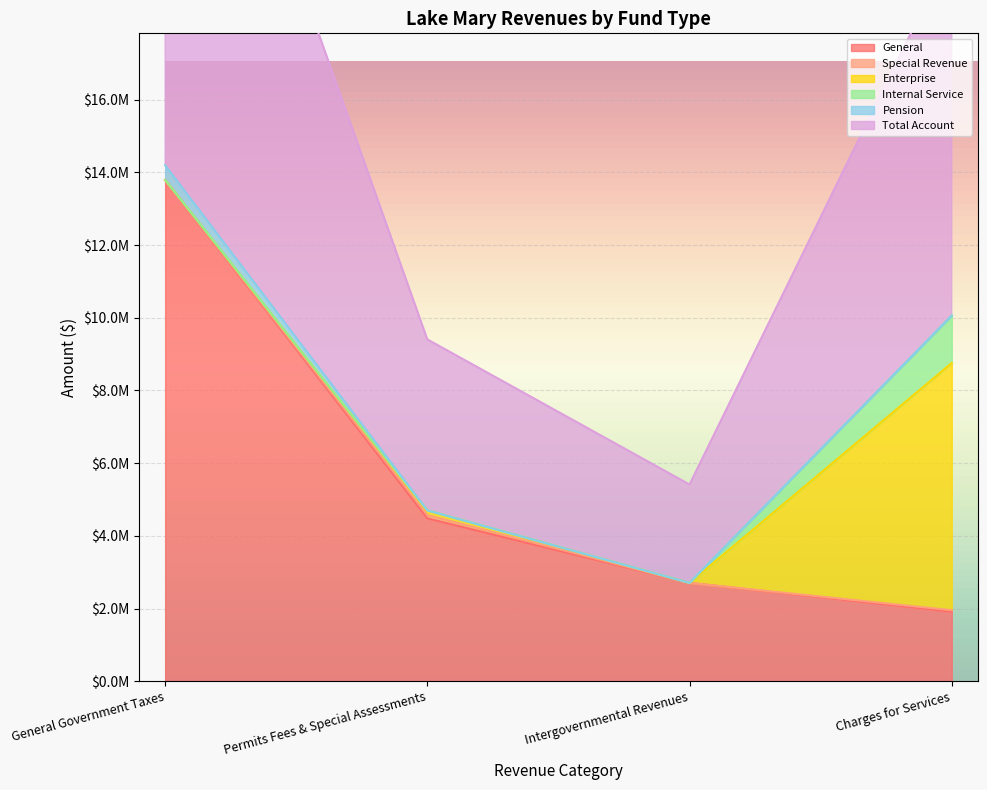

What is the greatest value displayed?

15502153